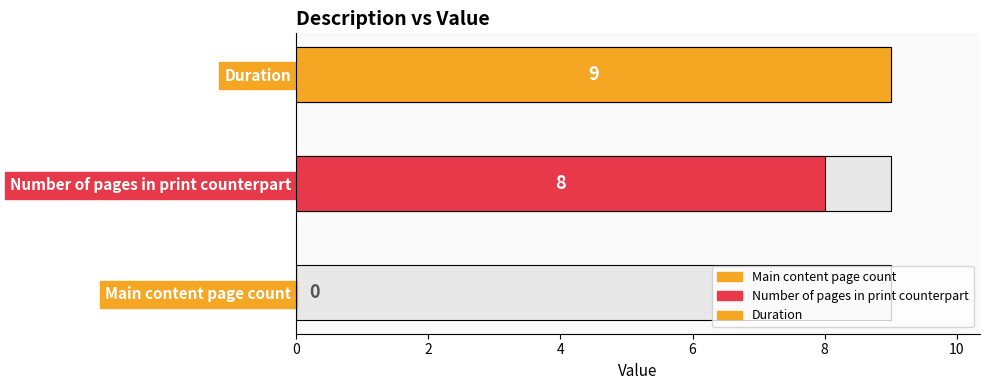

Where does the data first go above 8?

Duration